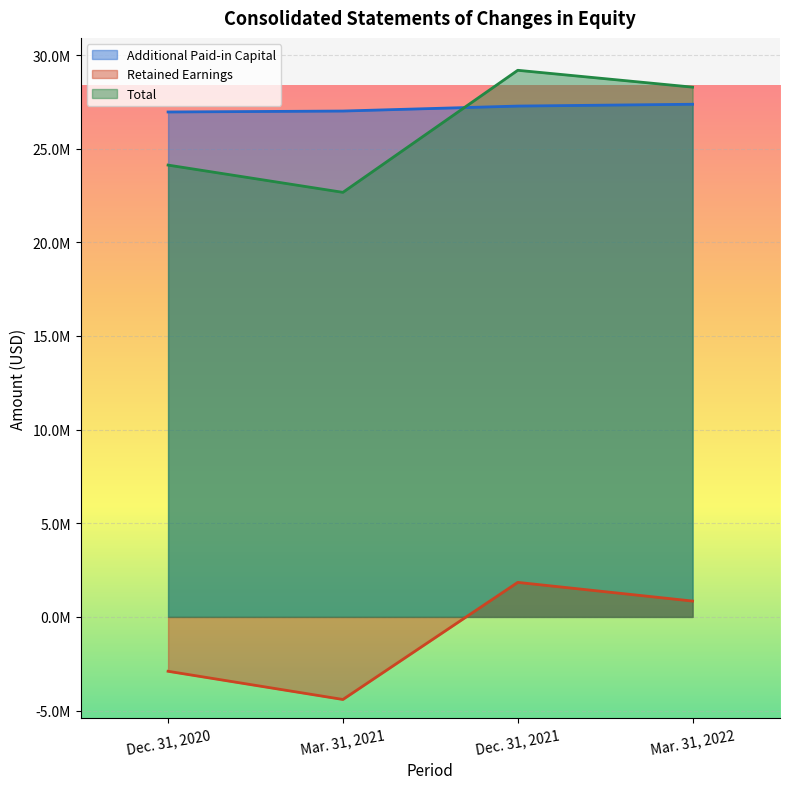

At which category does the chart reach its peak across all series?

Dec. 31, 2021